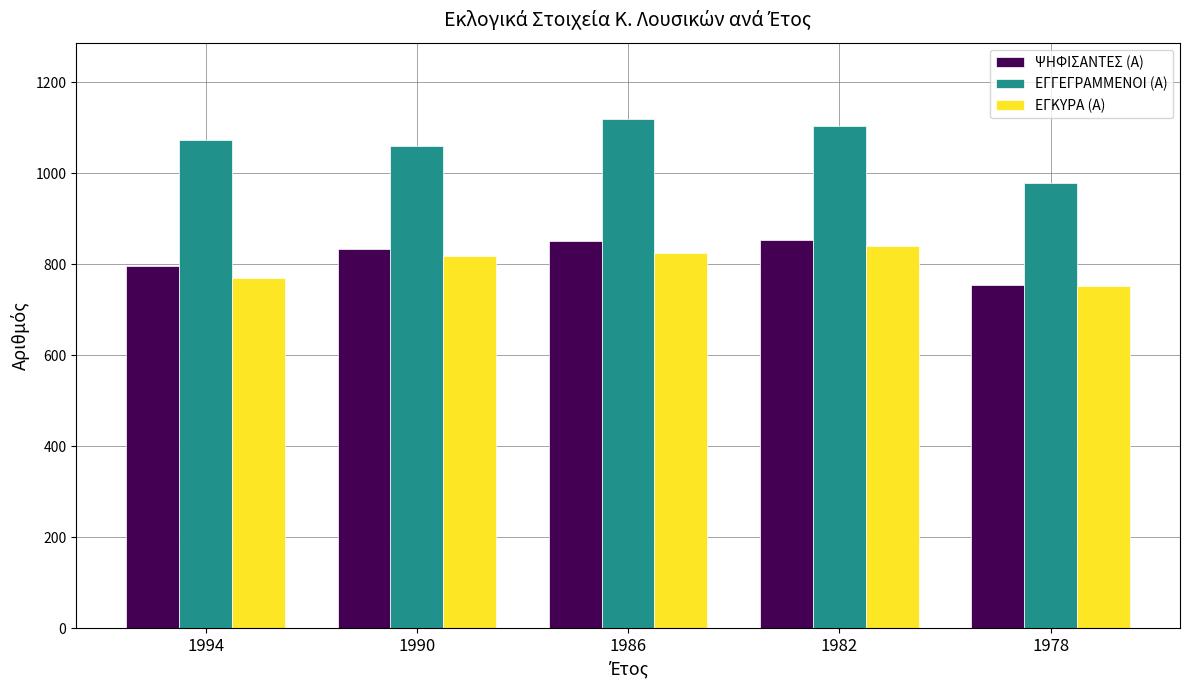

Are the bars grouped side by side (vs. stacked)?

Yes